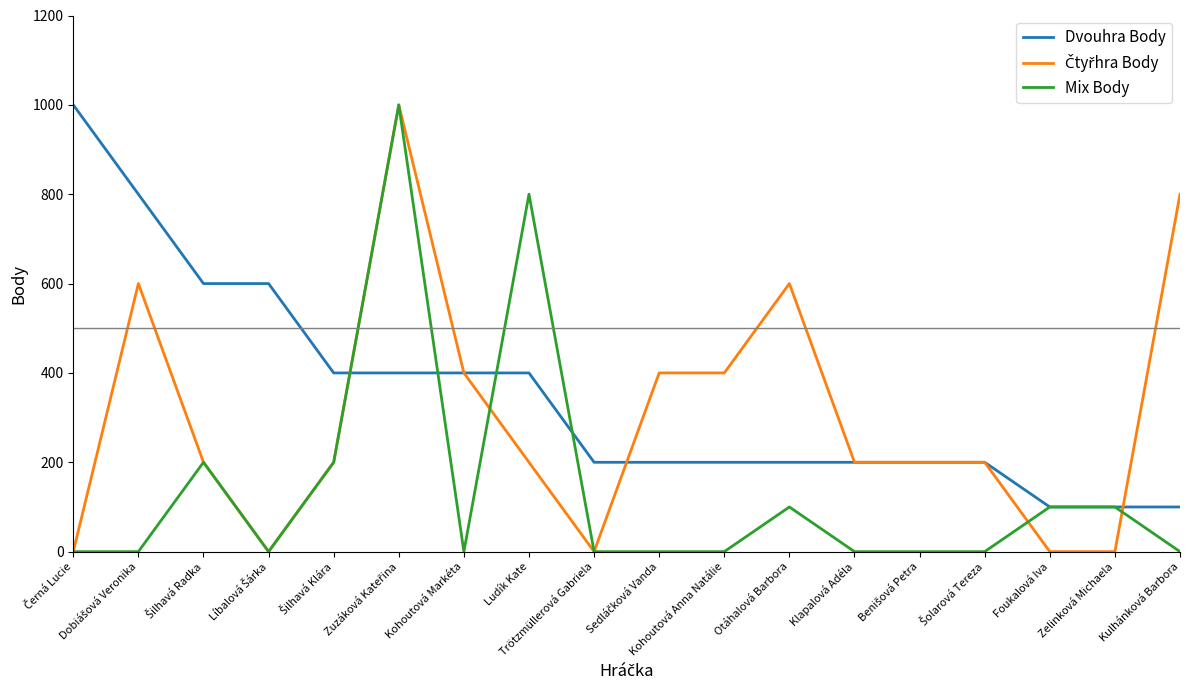

Which series has the largest total across all categories?

Dvouhra Body